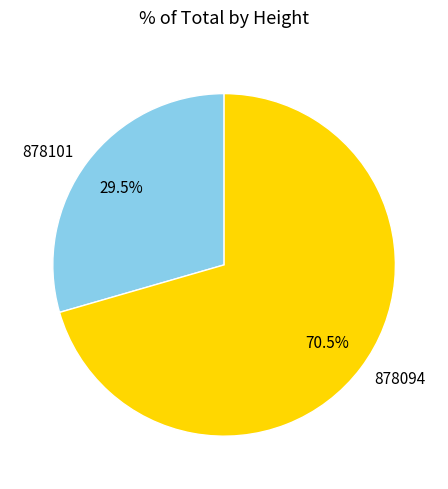

Rank the categories by value from lowest to highest.

878101, 878094